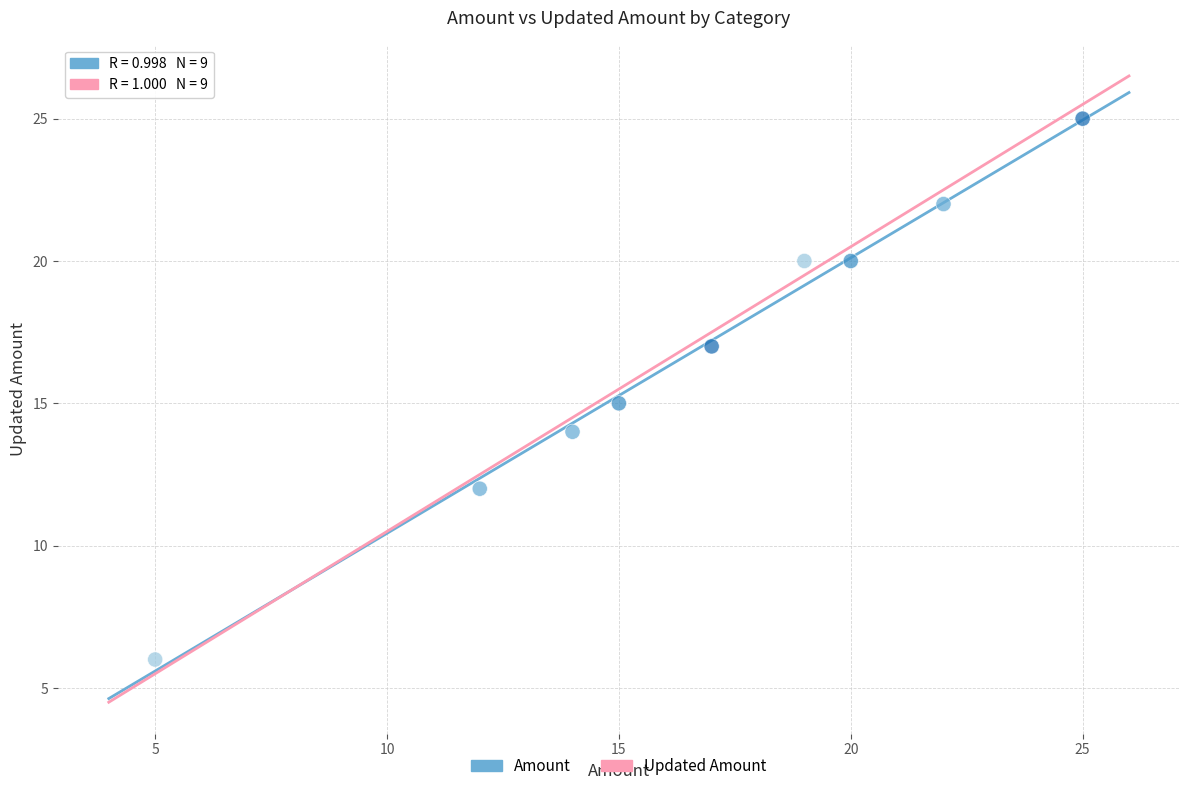

What is the range of X values (max minus min)?

20